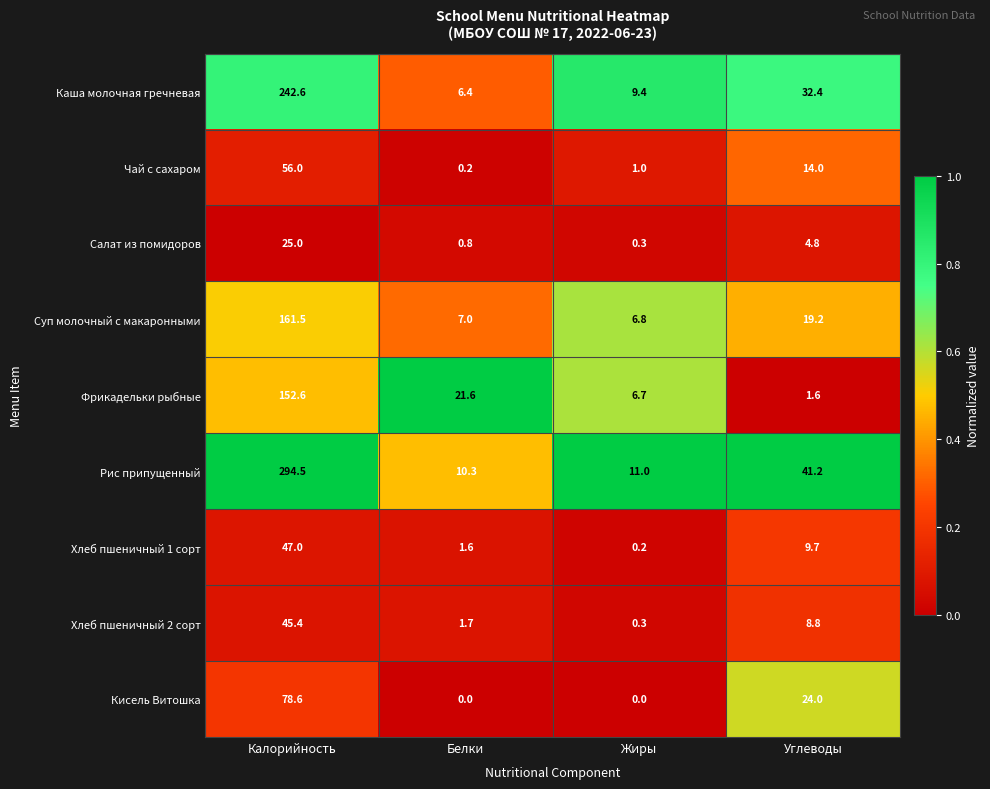

True or false: Фрикадельки рыбные has a value of 10.1 at Жиры.

False